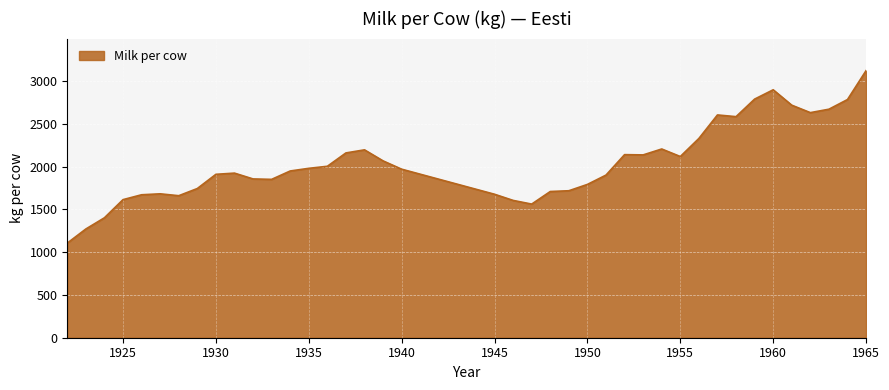

What is the maximum value shown in the chart?

3122